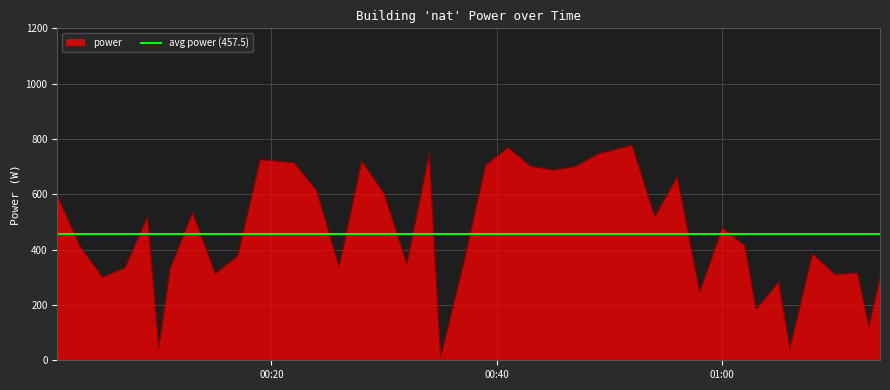

What is the approximate value at 2022-11-15T00:28:00?

720.4